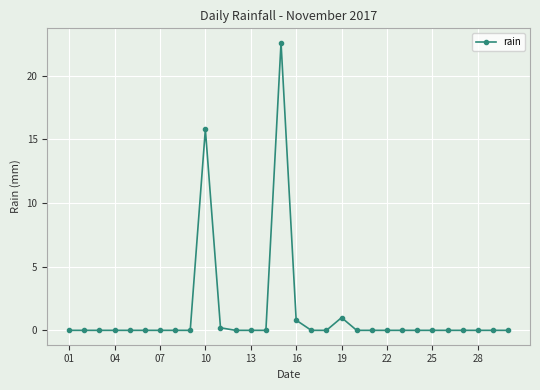

How many series are shown in this chart?

1